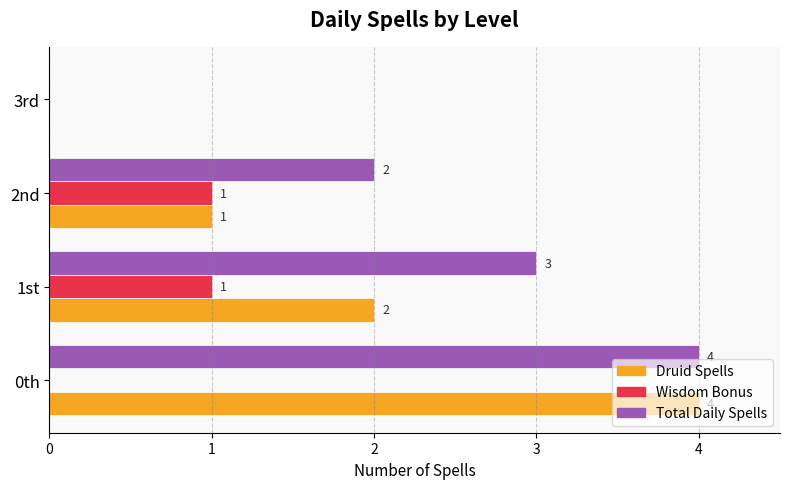

At which label is Druid Spells closest to 2?

1st